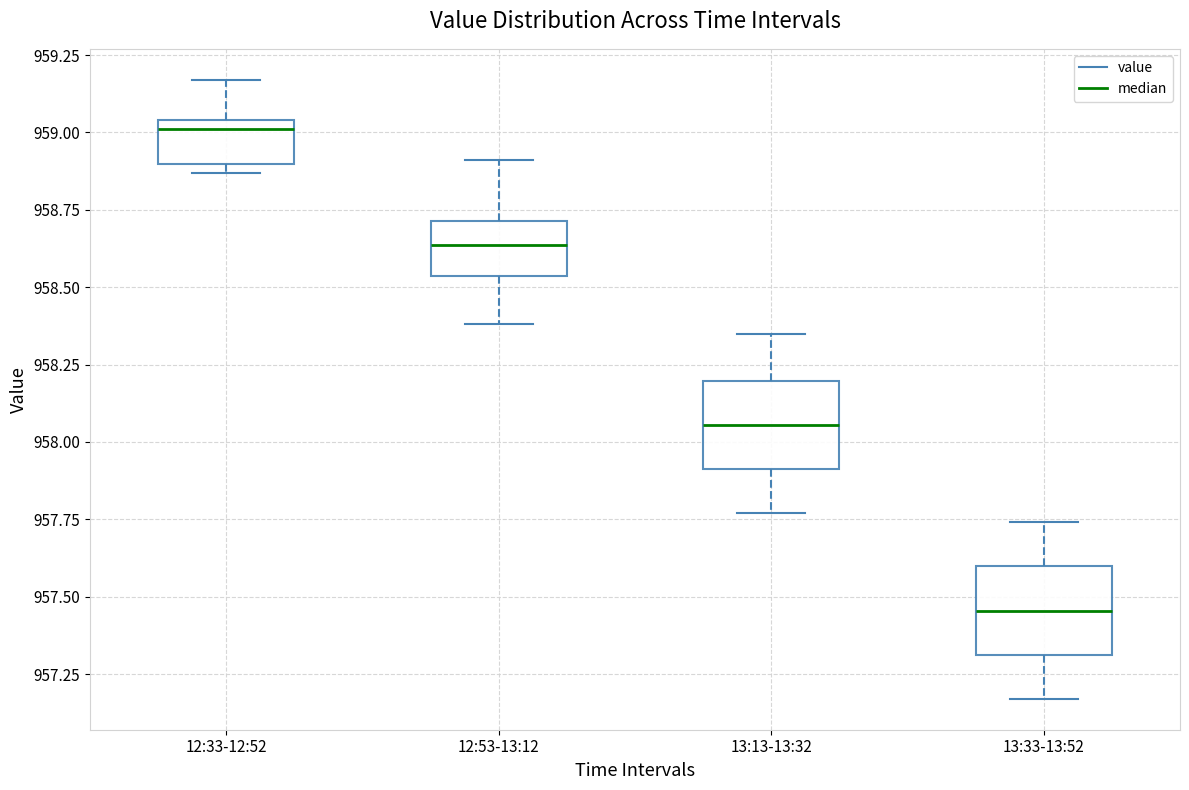

Which box's median line is the highest?

12:33-12:52